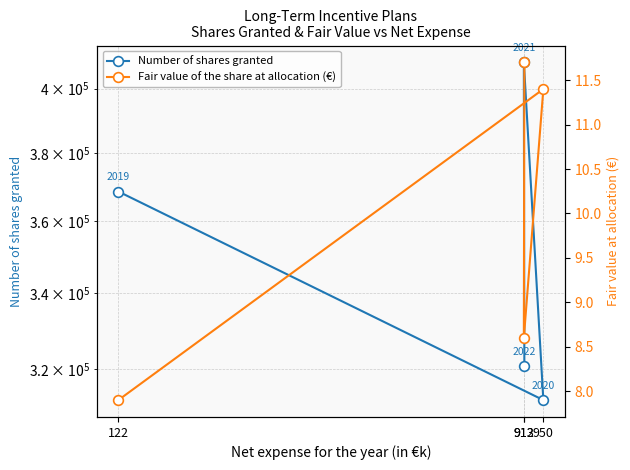

What position from the right is 913?

1